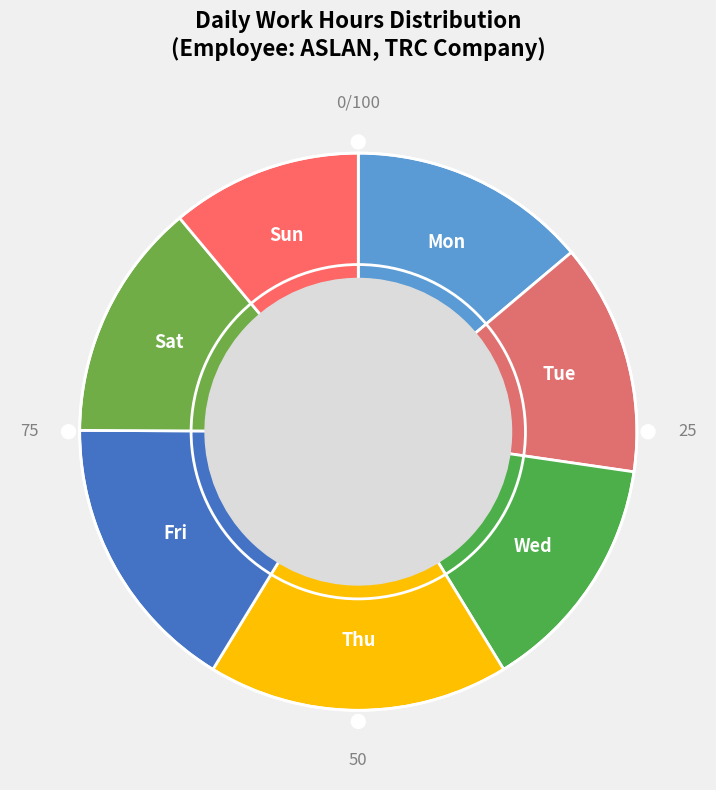

Between Thu and Sat, which is larger?

Thu